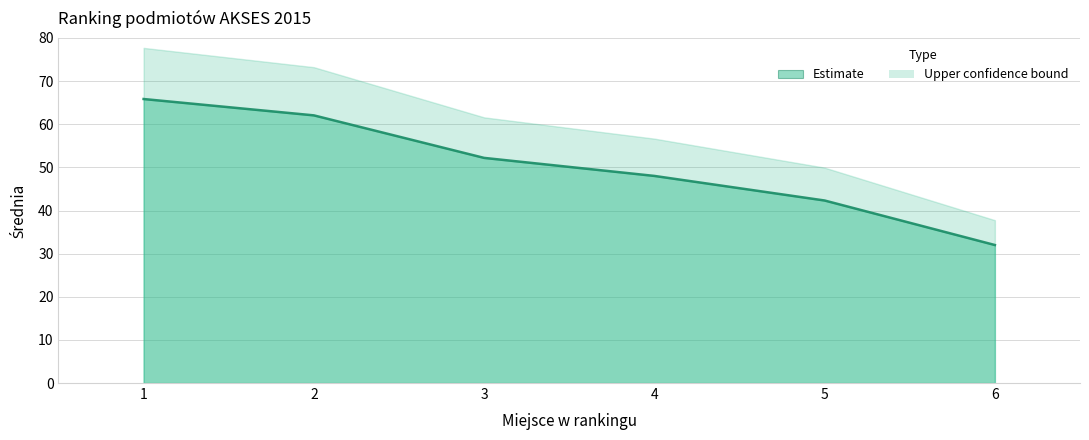

Which label corresponds to the largest value in the chart?

1